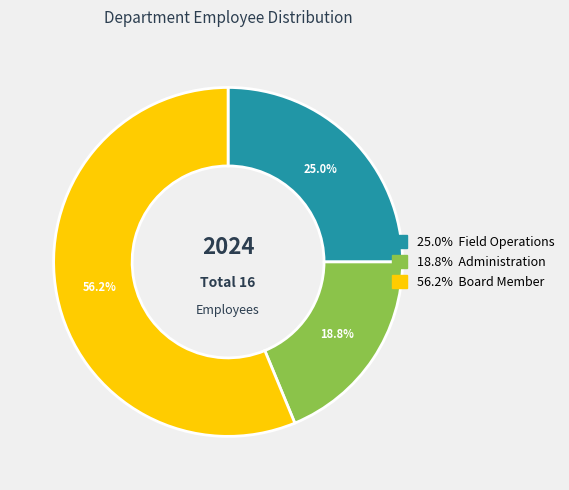

Is there a majority slice in this chart?

Yes